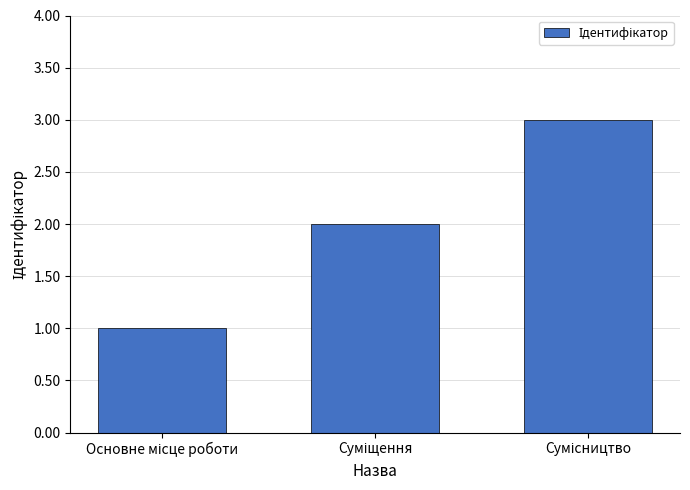

How many series are shown in this chart?

1